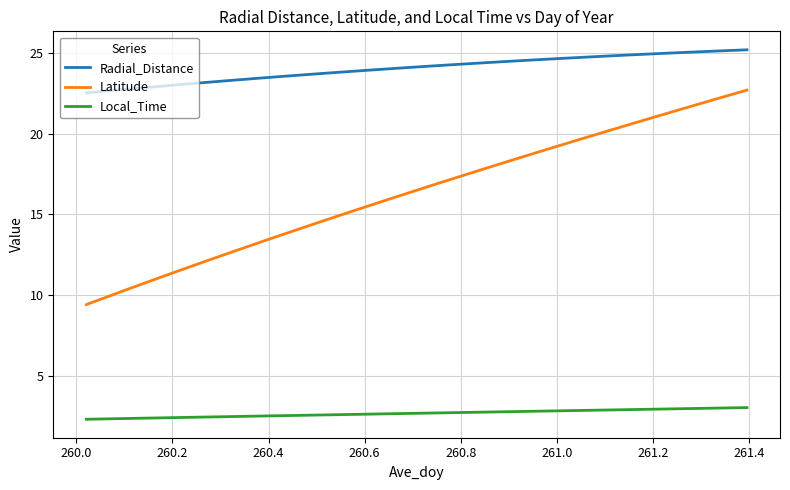

Which series has the largest total across all categories?

Radial_Distance